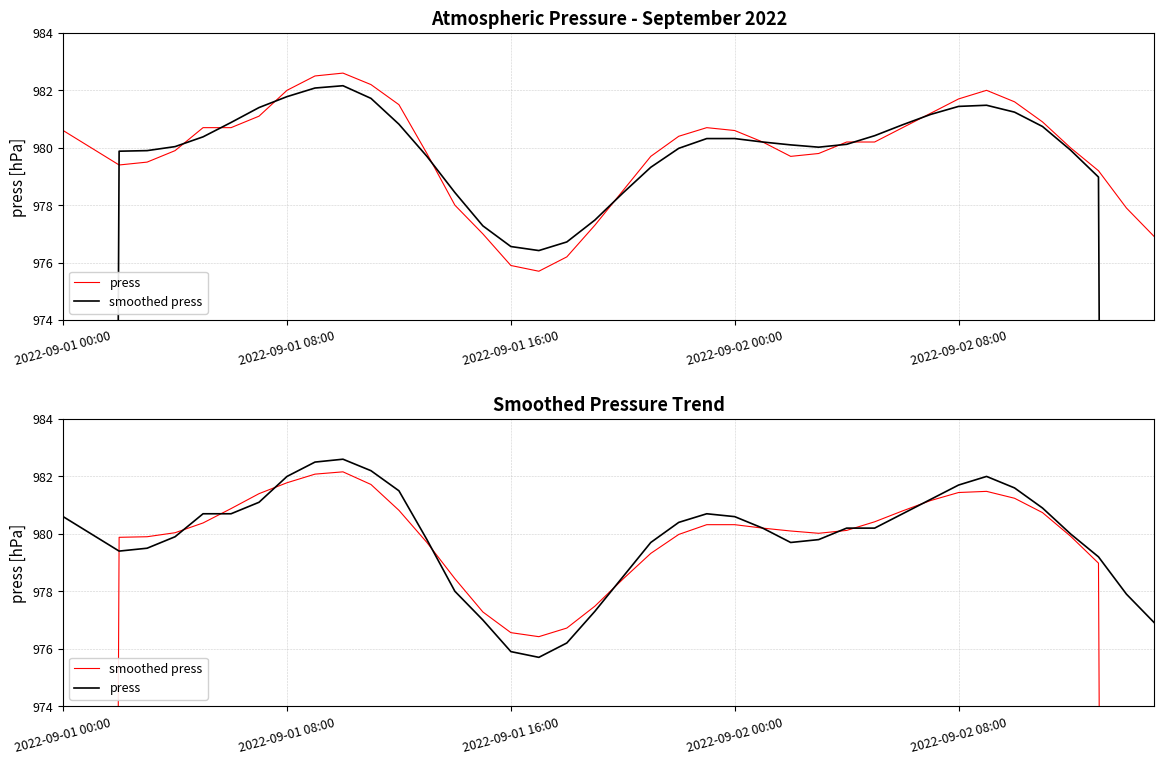

What is the sum of the smoothed press values at 32 and 20?

1959.9